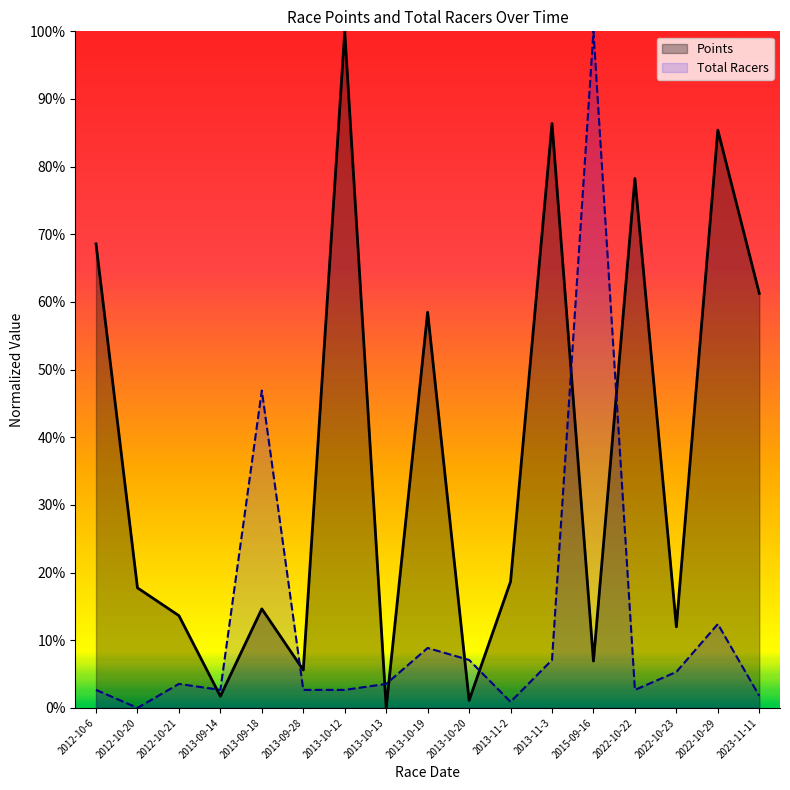

What is the spread (max minus min) of values at 2022-10-29?

0.7